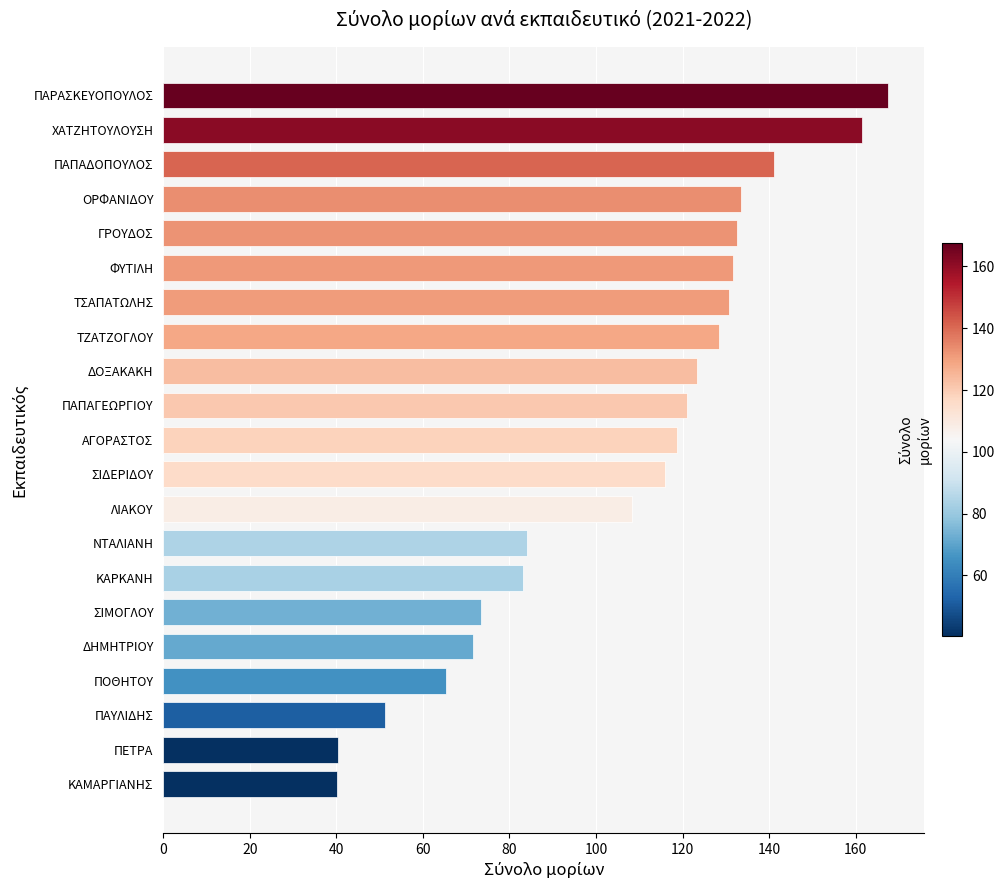

What is the minimum value shown in the chart?

40.3